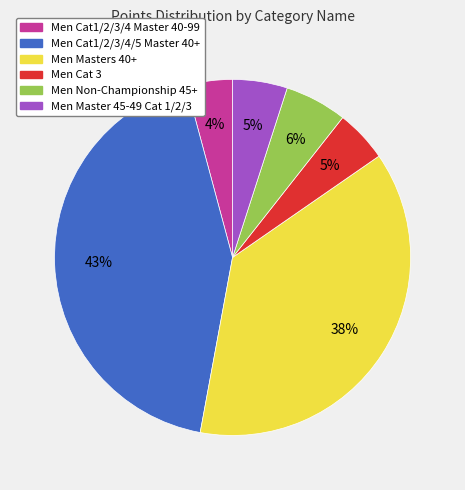

Which category has the biggest portion of the pie?

Men Cat1/2/3/4/5 Master 40+